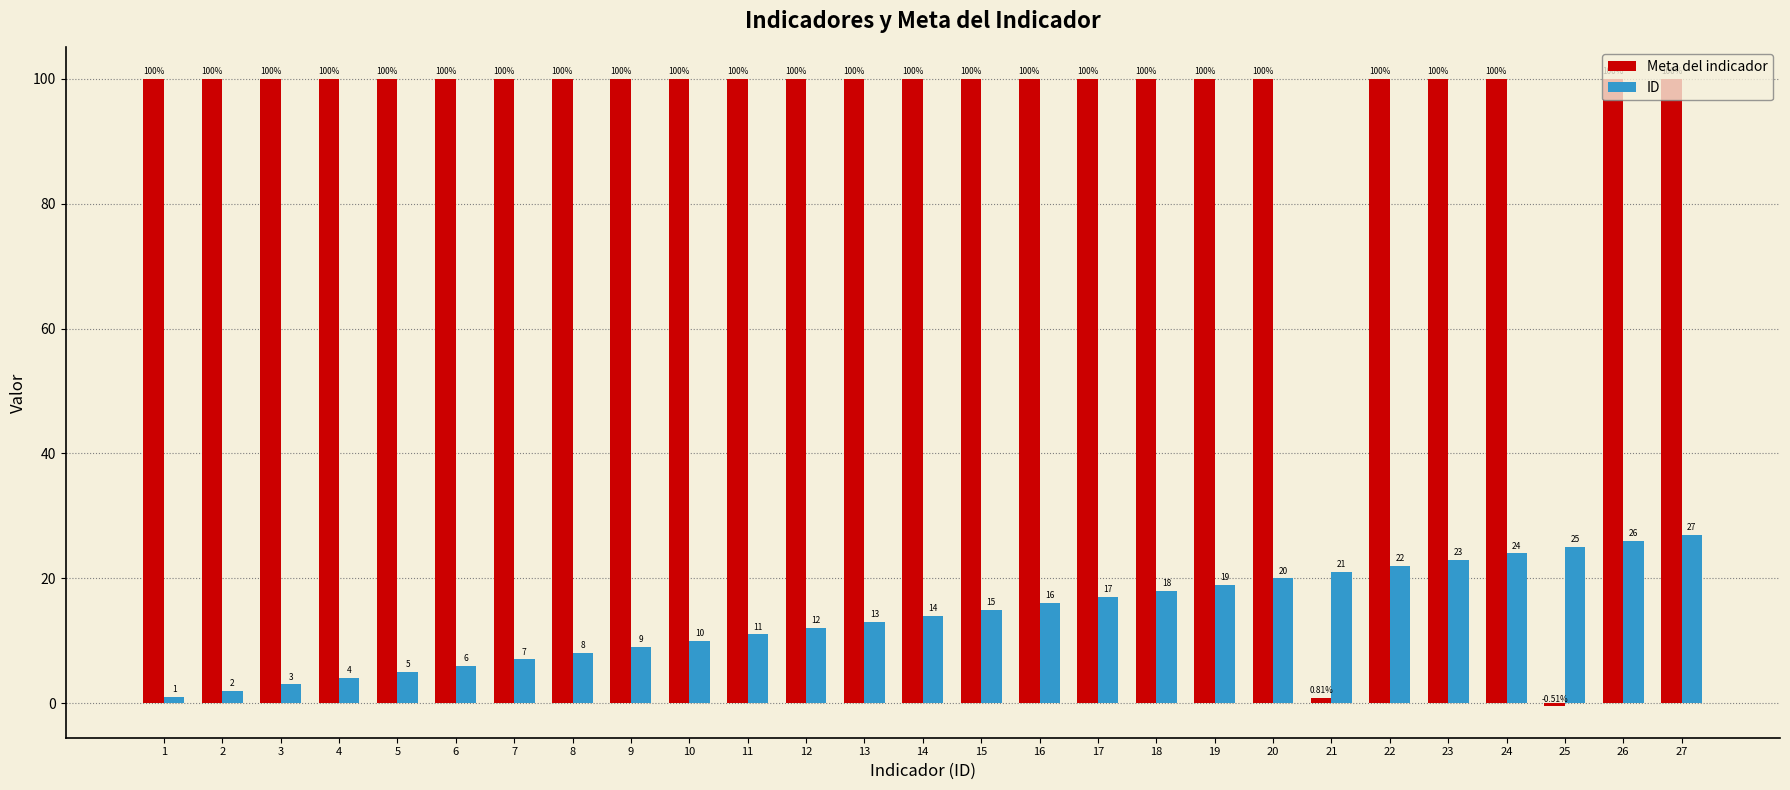

How many values in Meta del indicador are below zero?

1